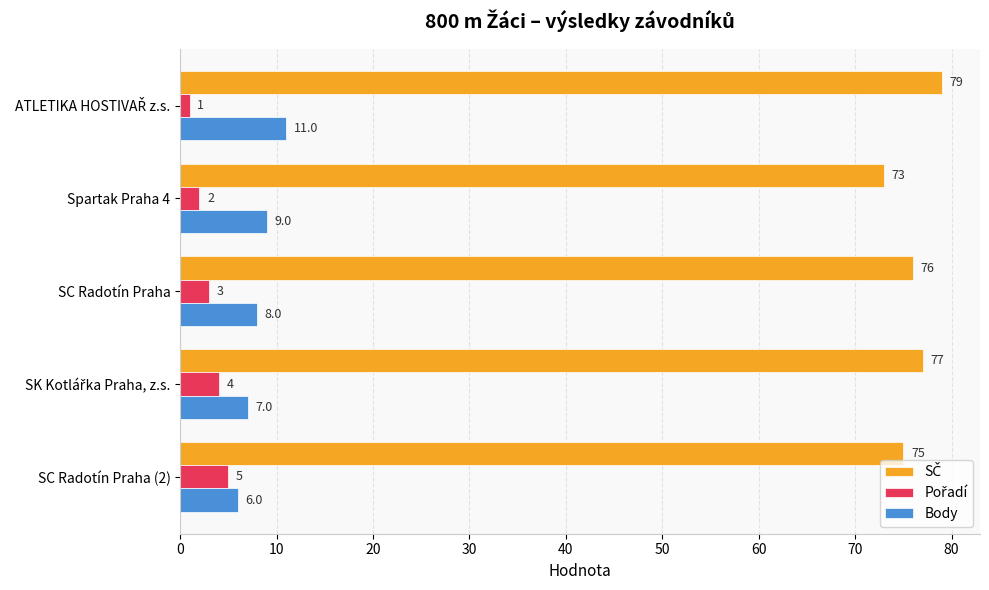

How many values in the Body series are below 8?

2